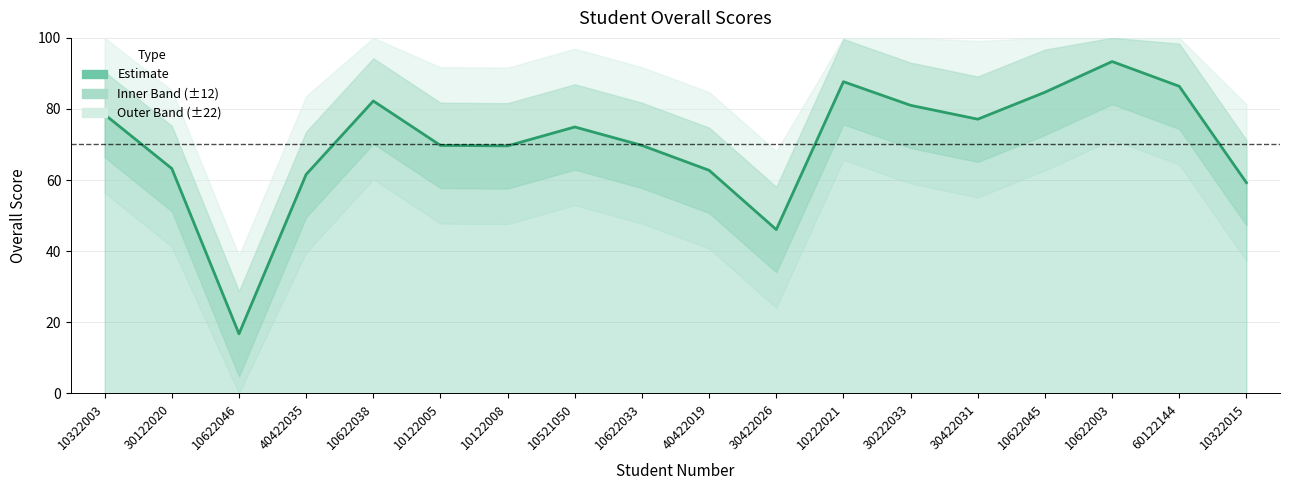

Does the chart display data point markers on the line(s)?

No